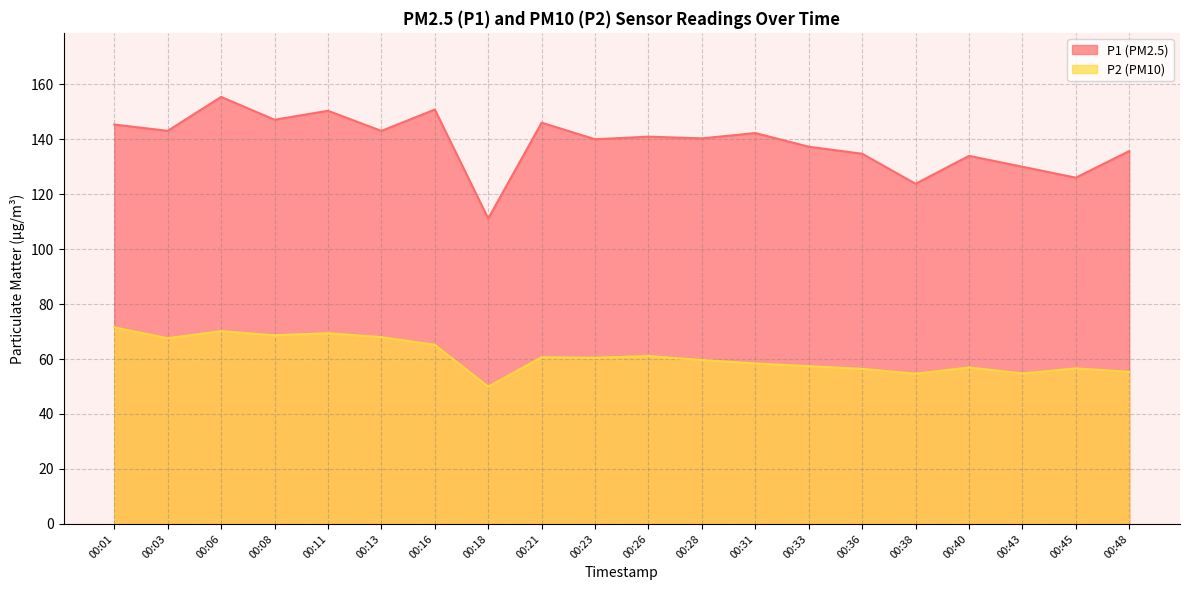

List the series in order of their overall mean, lowest first.

P2 (PM10), P1 (PM2.5)